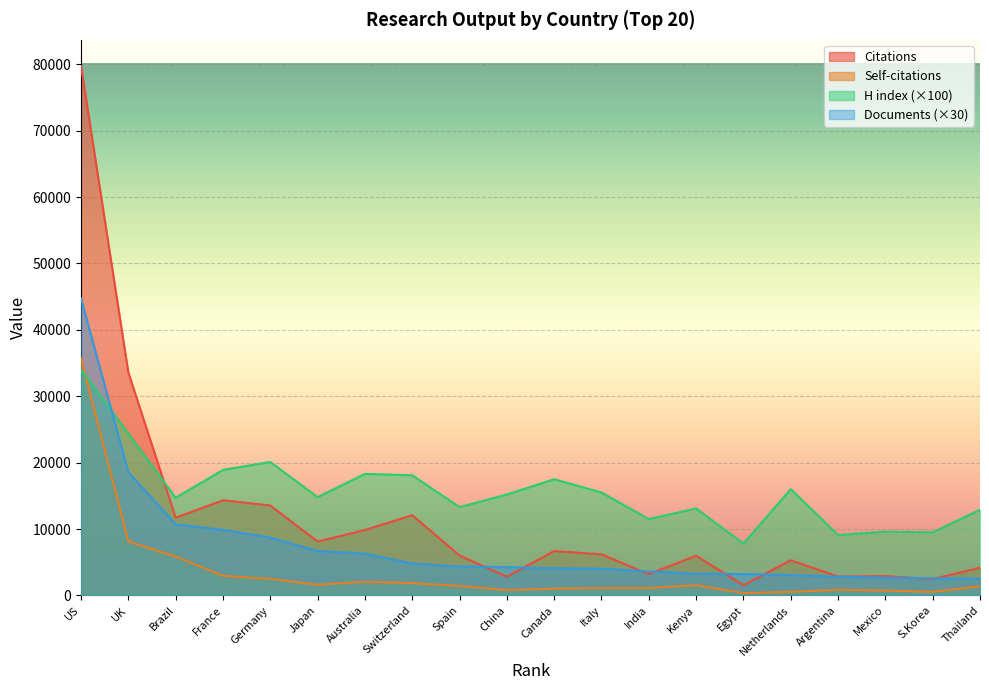

Which series has the largest range (max minus min)?

Citations